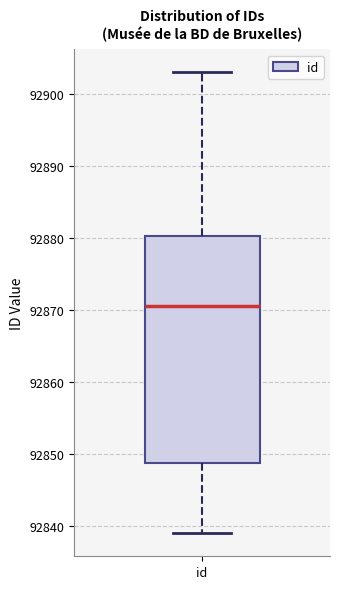

Read this box plot against the y-axis: the position of the median line, the range covered by the box, and the ends of both whiskers. The values are not printed on the chart, so give them approximately, as read against the axis.

median 92871, box 92849 to 92880, whiskers 92839 to 92903